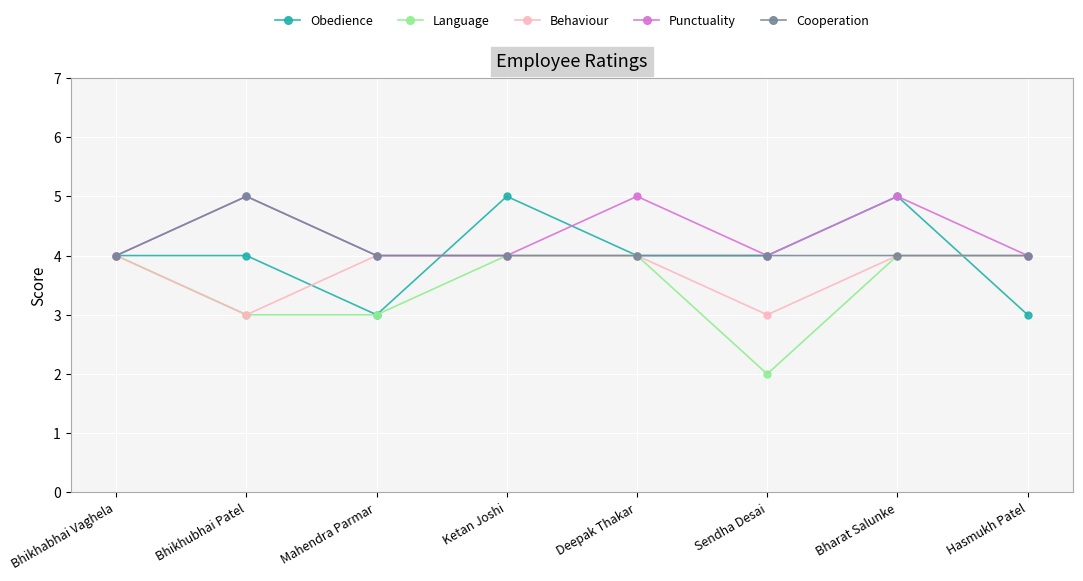

How many Cooperation values are between 4 and 5?

8